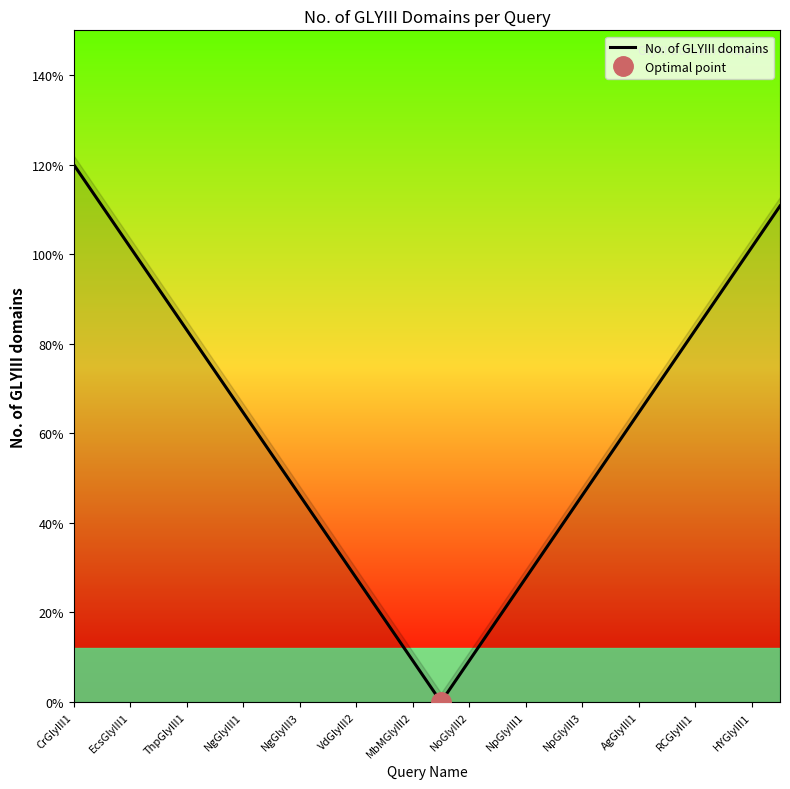

The chart shows a value of 0.4 at VdGlyIII2. True or false?

False